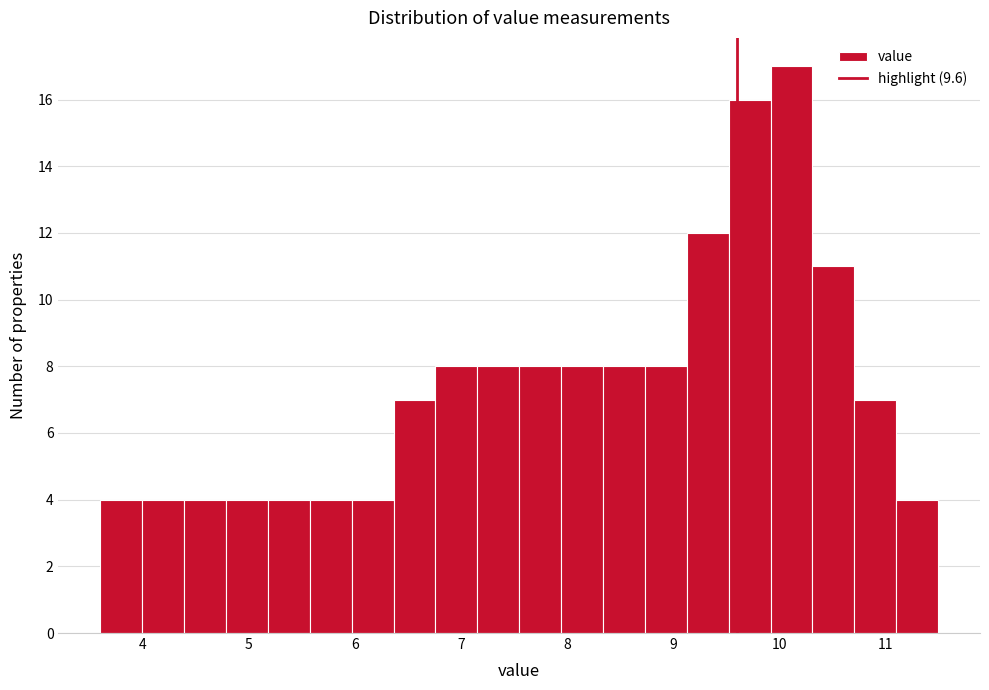

Read against the x-axis, roughly where is the centre of the tallest bar?

10.1